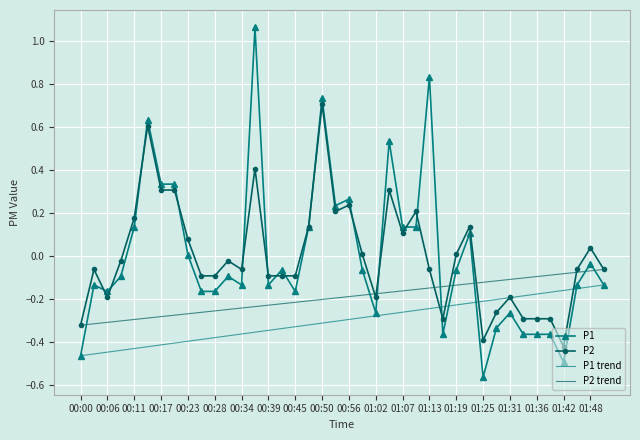

List the series in order of their peak value, highest first.

P1, P2, P2 trend, P1 trend